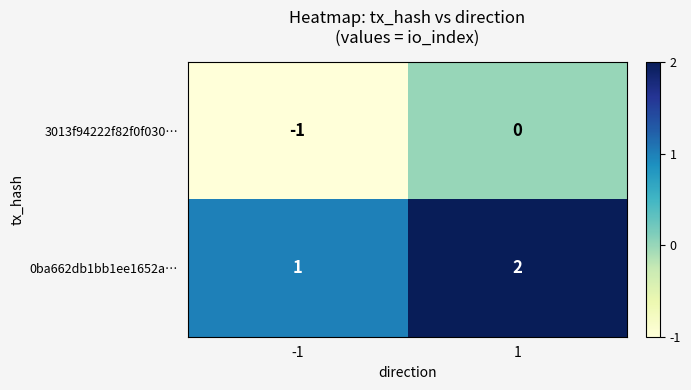

What is the sum of all 0ba662db1bb1ee1652a… values?

3